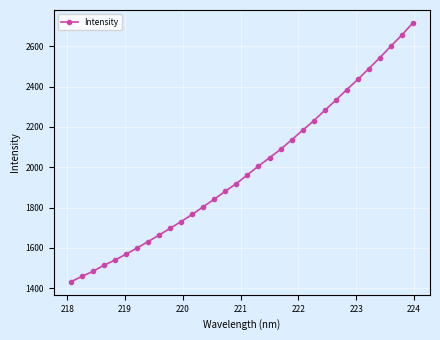

How many lines are shown in the chart?

1